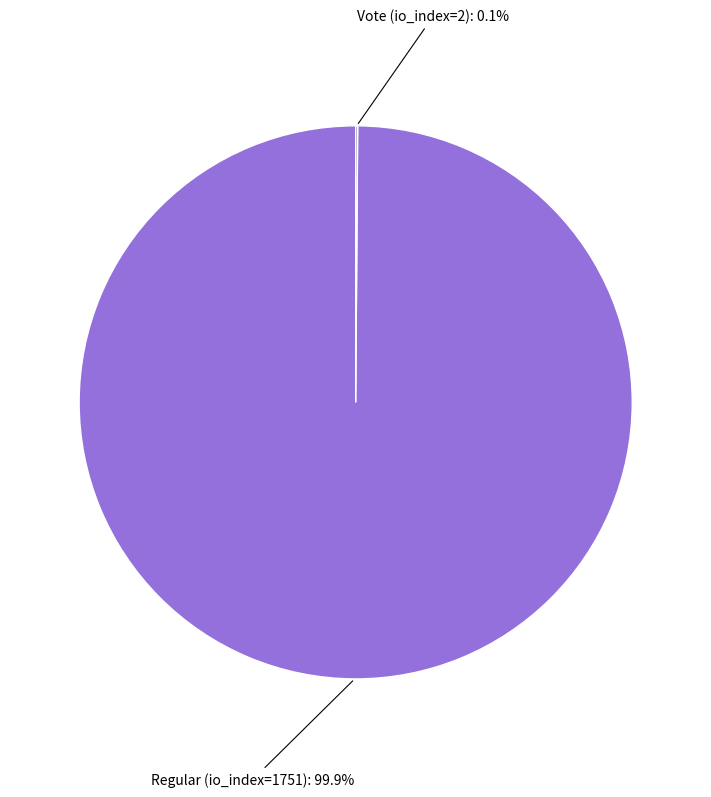

Is there any slice that represents more than half of the pie?

Yes